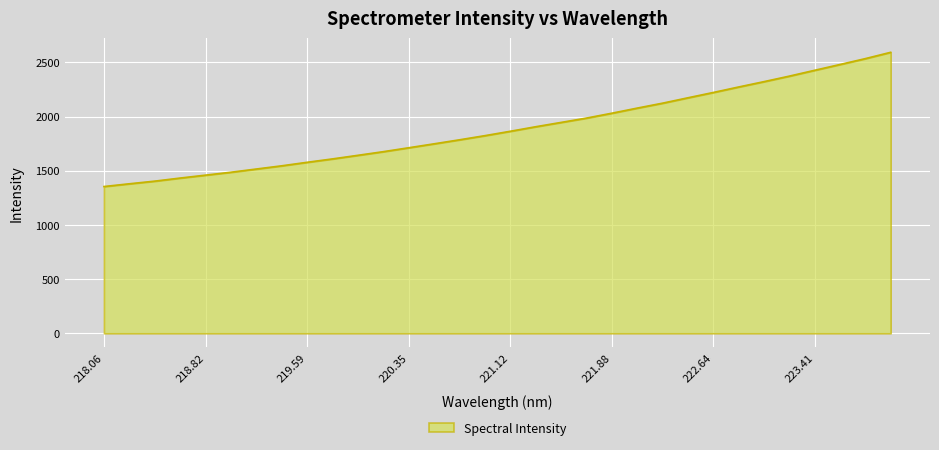

What is the maximum value shown in the chart?

2593.9